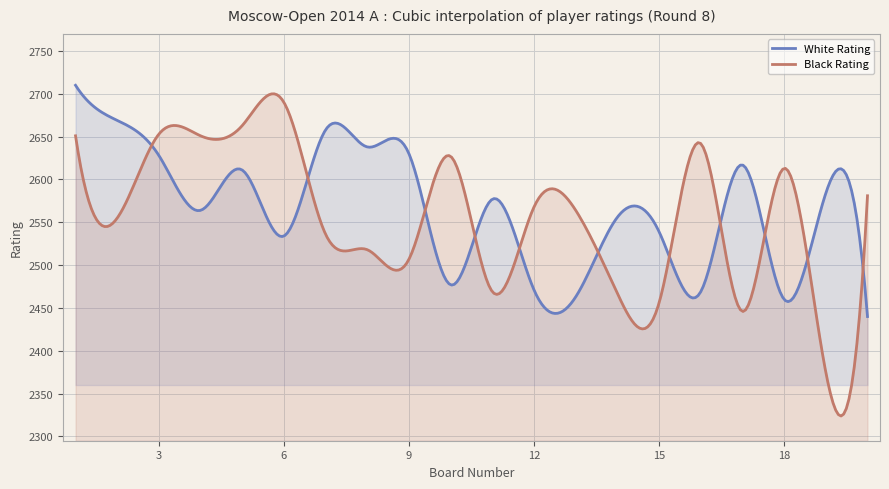

What is the value of the Black Rating point at the 19th from the left?

2375